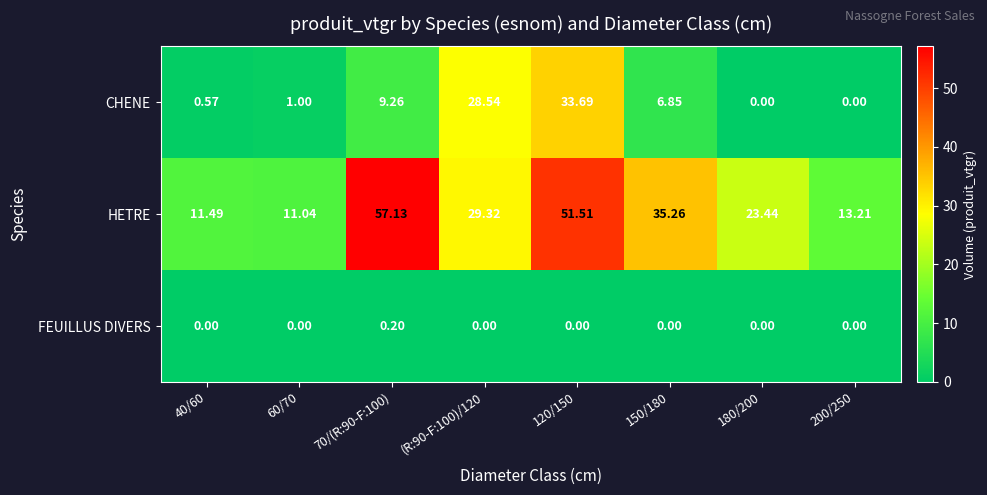

Between (R:90-F:100)/120 and 200/250, which series saw the biggest shift?

CHENE